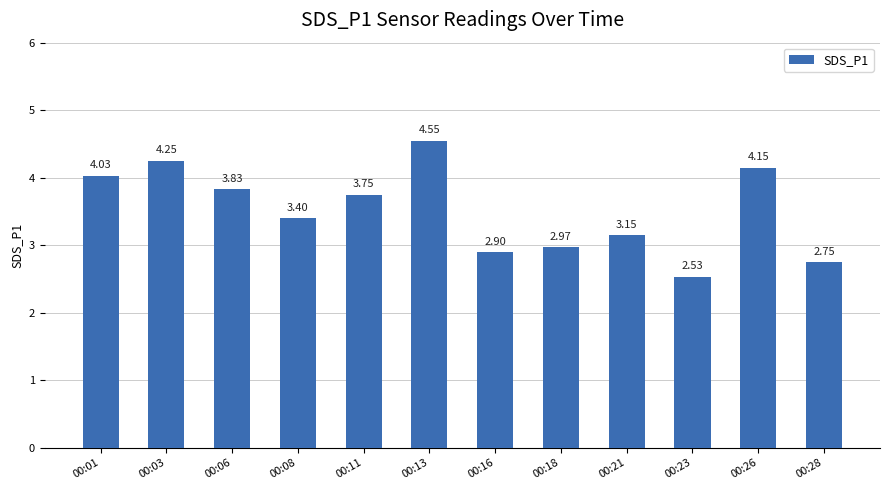

List the labels in order of value, largest first.

00:13, 00:03, 00:26, 00:01, 00:06, 00:11, 00:08, 00:21, 00:18, 00:16, 00:28, 00:23